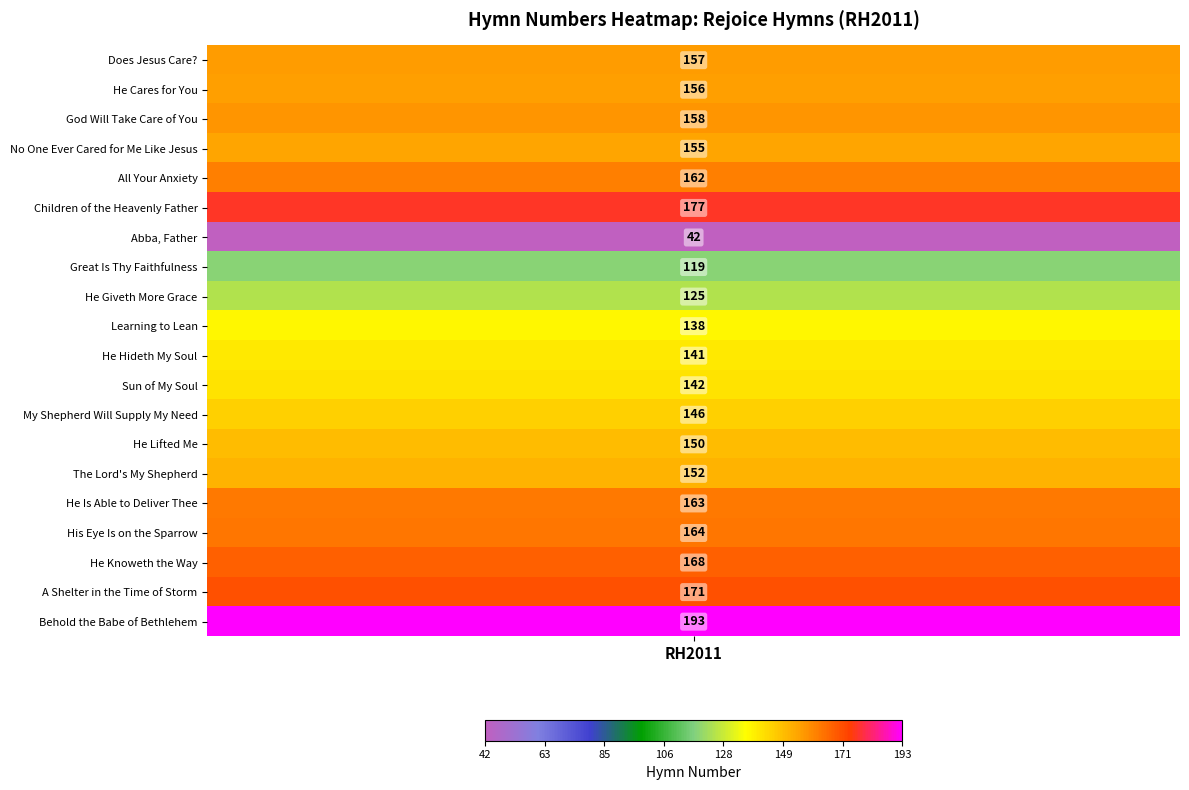

Which label corresponds to the largest value in the chart?

Behold the Babe of Bethlehem